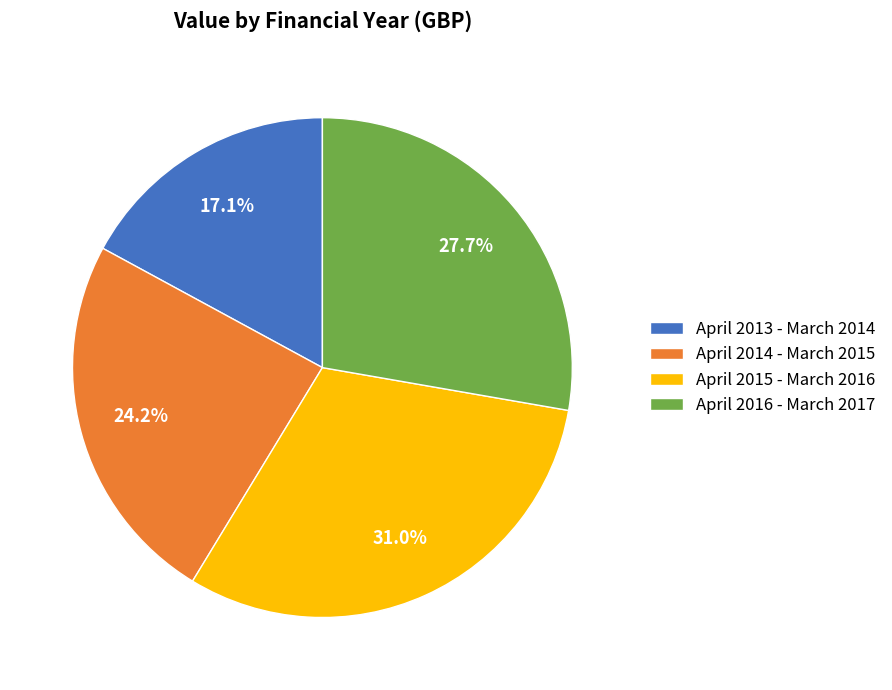

Does April 2015 - March 2016 represent more than half of the total?

No